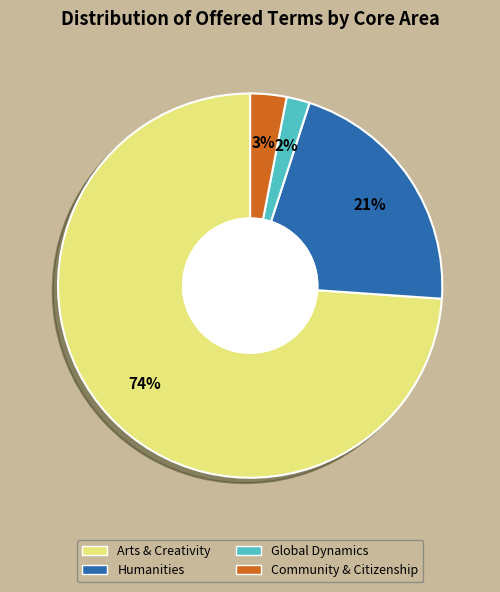

To the nearest percent, what is the difference between the largest and smallest slice percentages?

72%